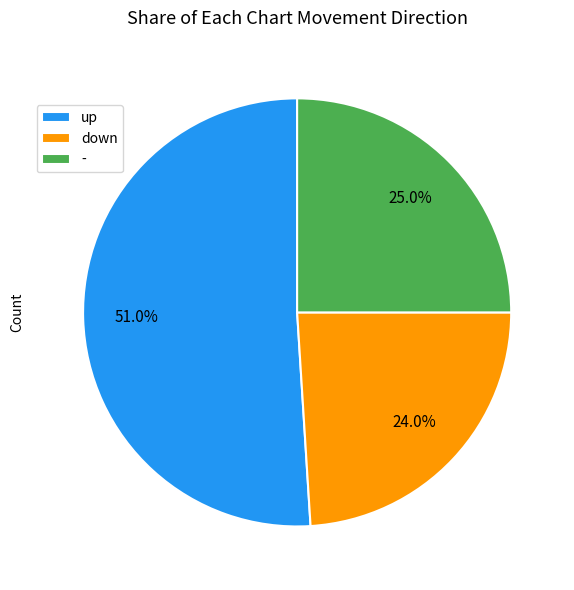

Which slice is the smallest?

down